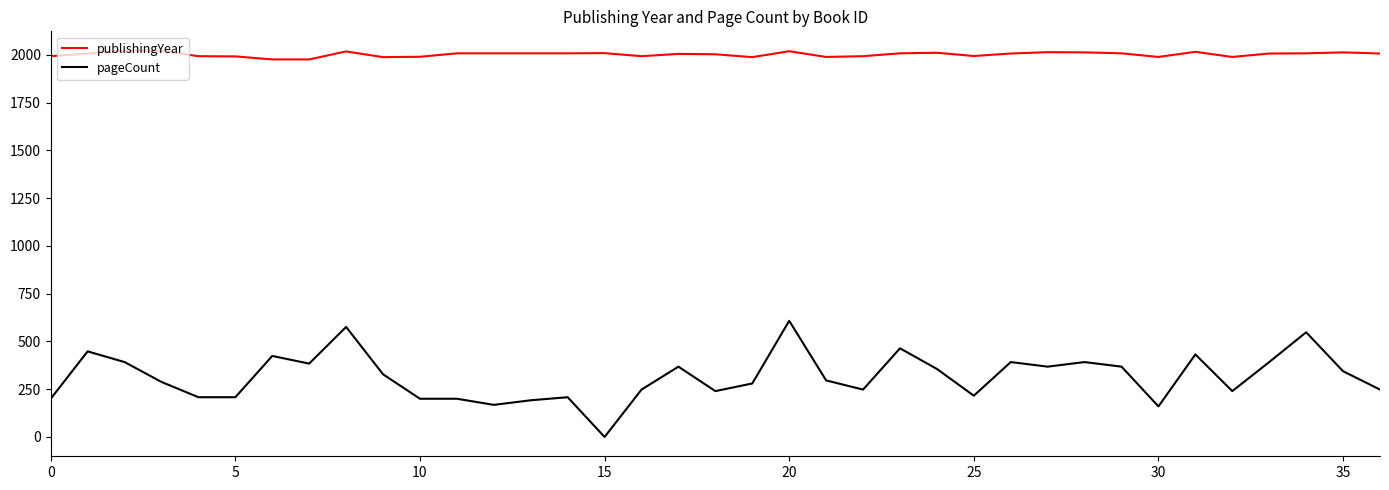

Count the number of data series in this chart.

2